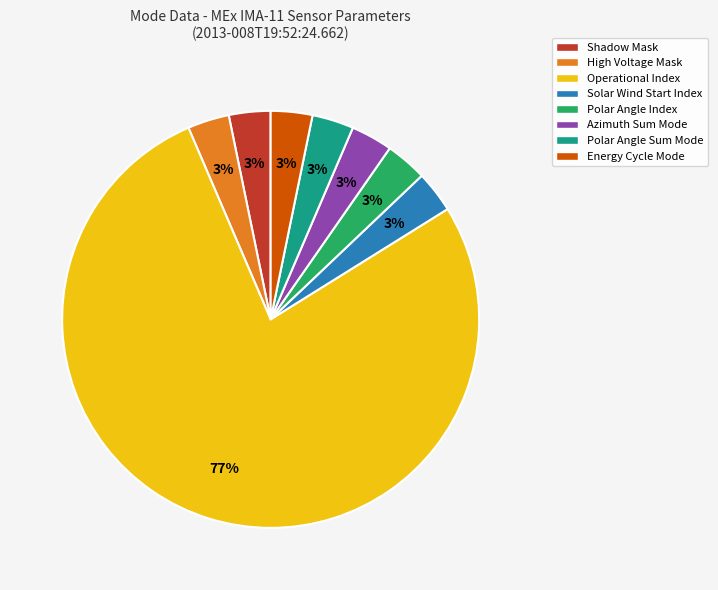

True or false: Shadow Mask accounts for 3% of the total.

True